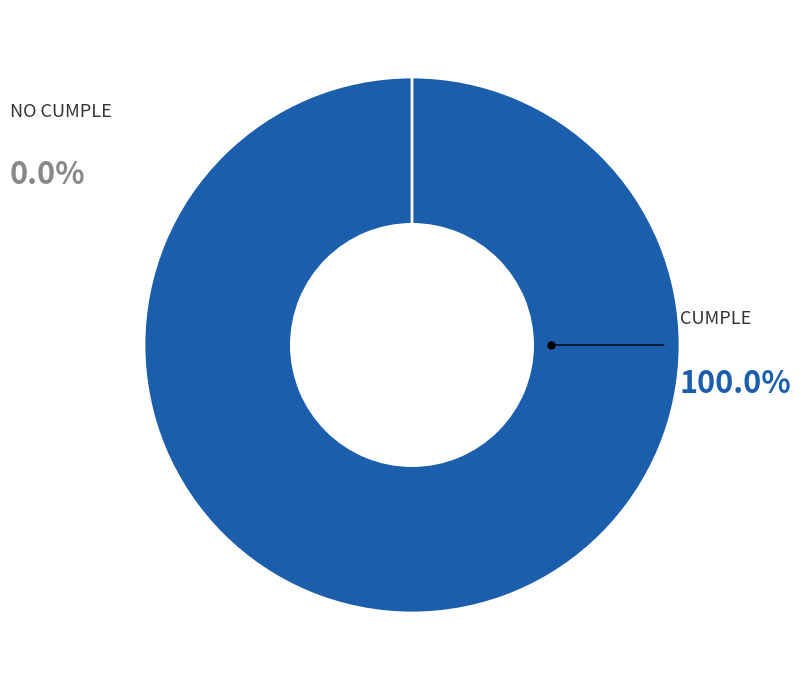

The CUMPLE slice represents 100% of the pie. True or false?

True